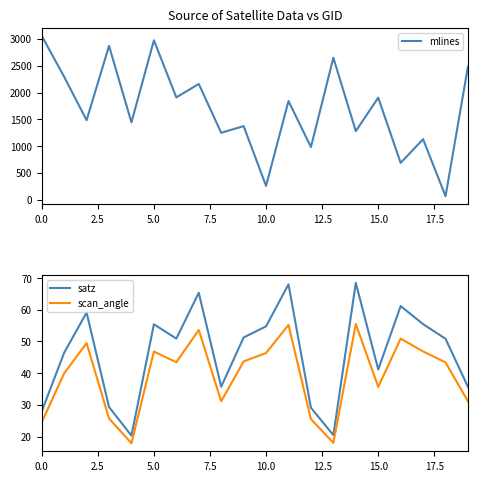

What is the sum of all scan_angle values?

784.9